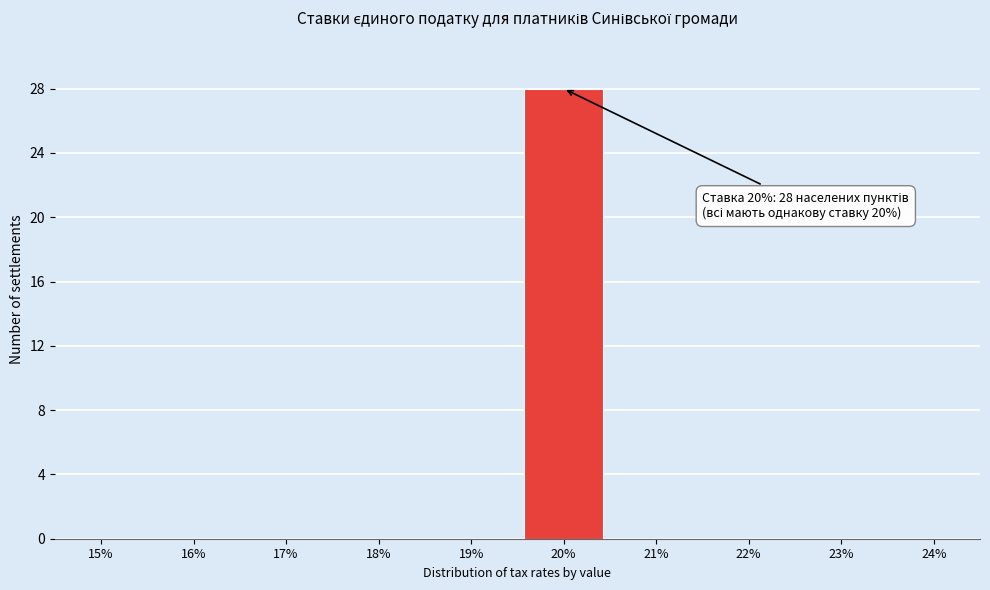

Reading right to left, transcribe all the data shown in this chart.

24%=0	23%=0	22%=0	21%=0	20%=28	19%=0	18%=0	17%=0	16%=0	15%=0